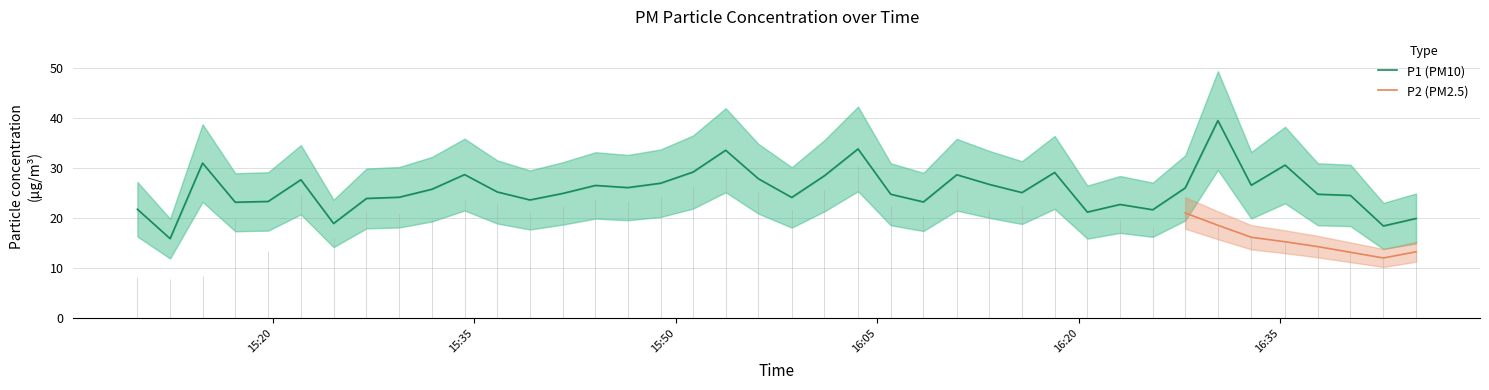

What is the difference between the second highest and second lowest values?

15.4